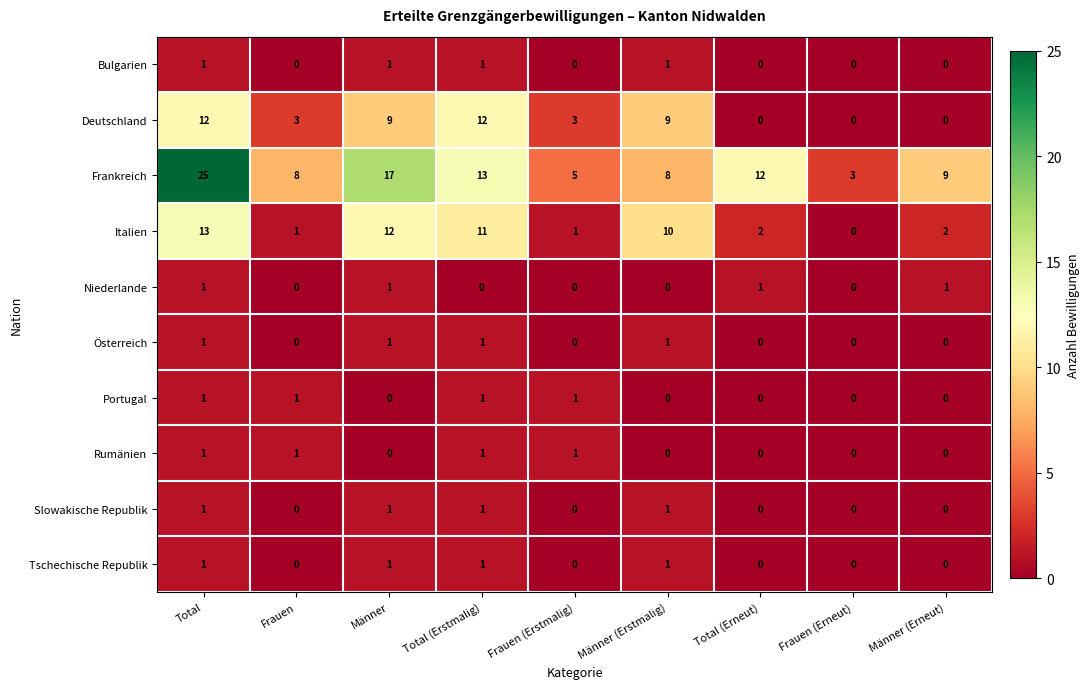

What is the total value across all series at Frauen?

14